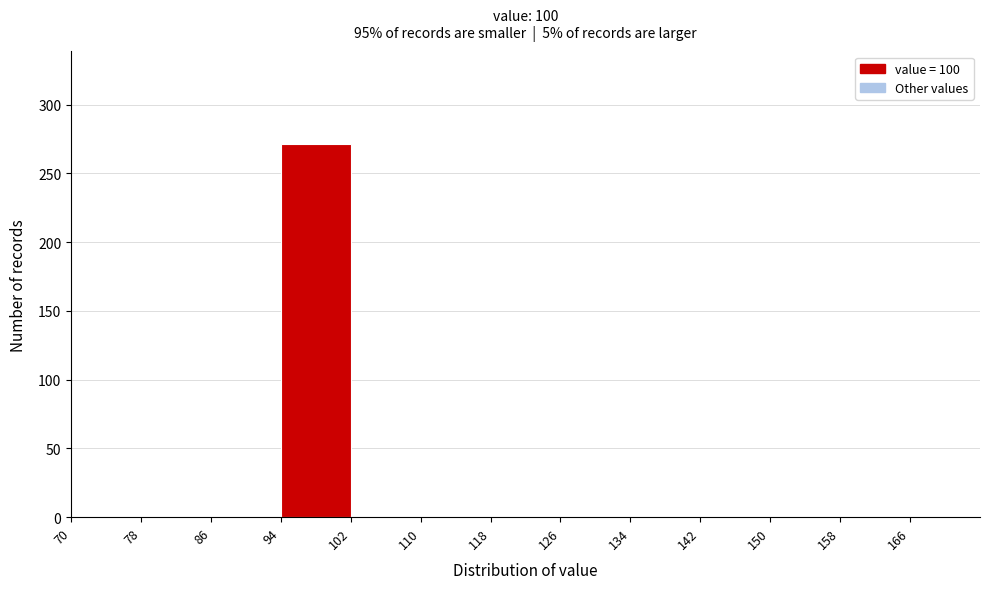

Over which range of the x-axis is the bar tallest?

94 to 102